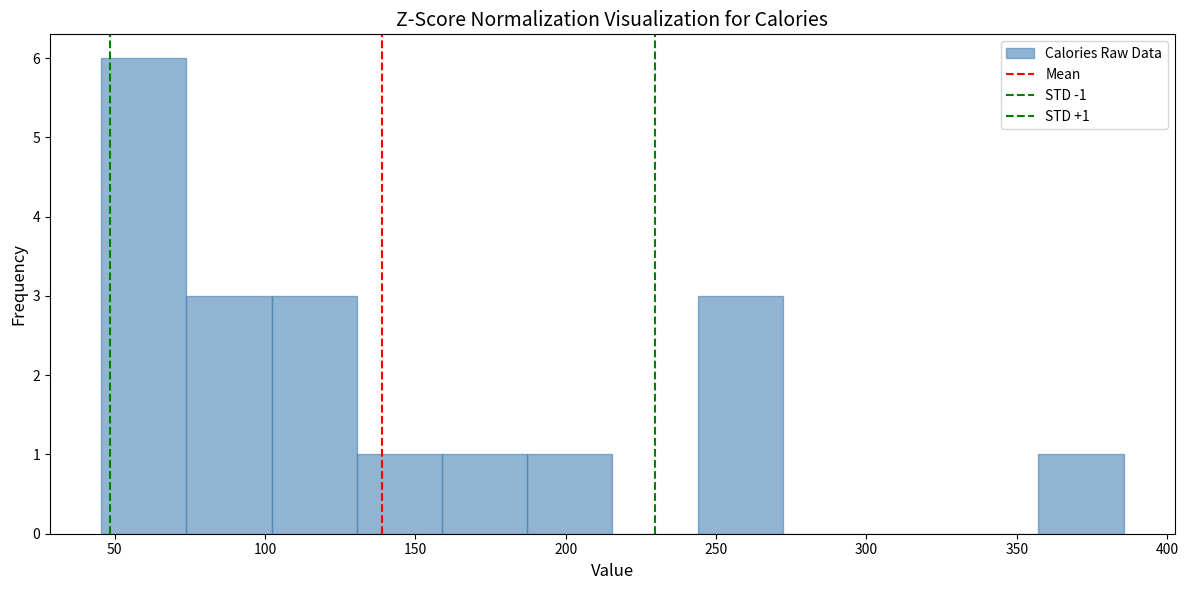

Over which range of the x-axis is the bar tallest?

45 to 75